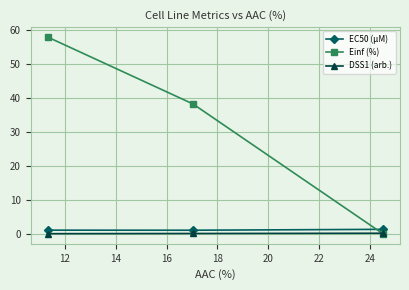

Which series has the widest spread of values?

Einf (%)